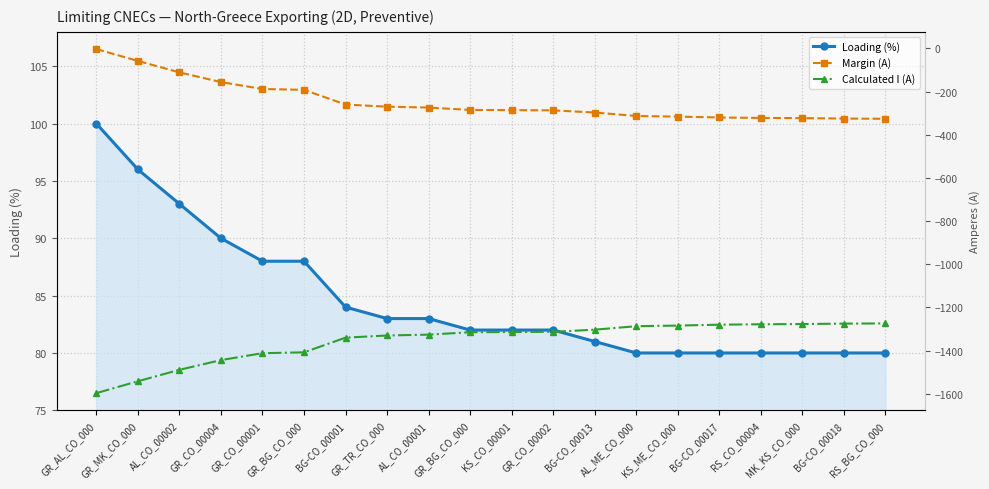

At which category is the sum across all series the highest?

GR_AL_CO_000